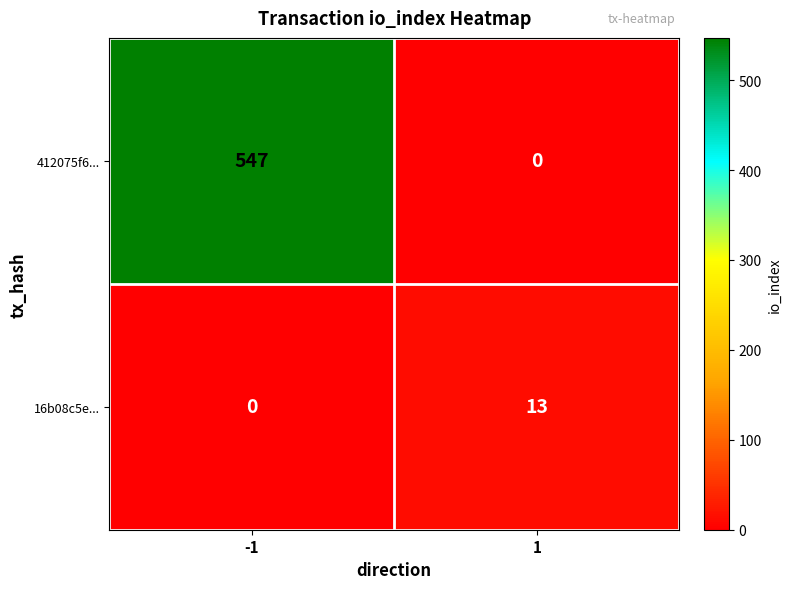

True or false: 412075f6... has a value of 0 at 1.

True